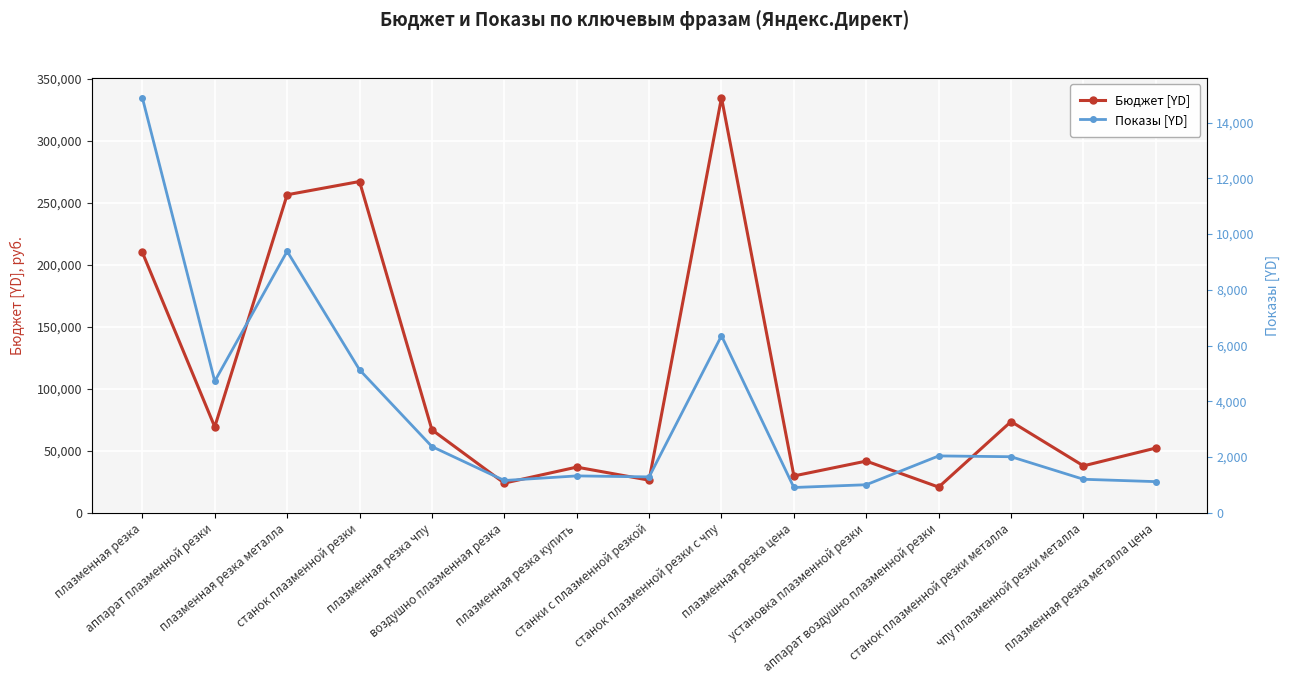

List the series in order of their overall mean, highest first.

Бюджет [YD], Показы [YD]